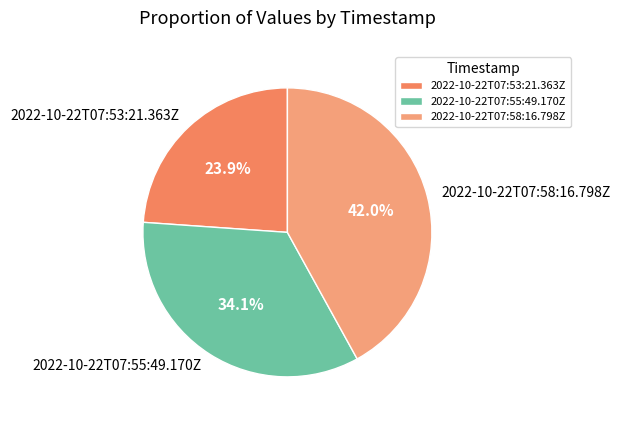

How many segments does this pie chart have?

3